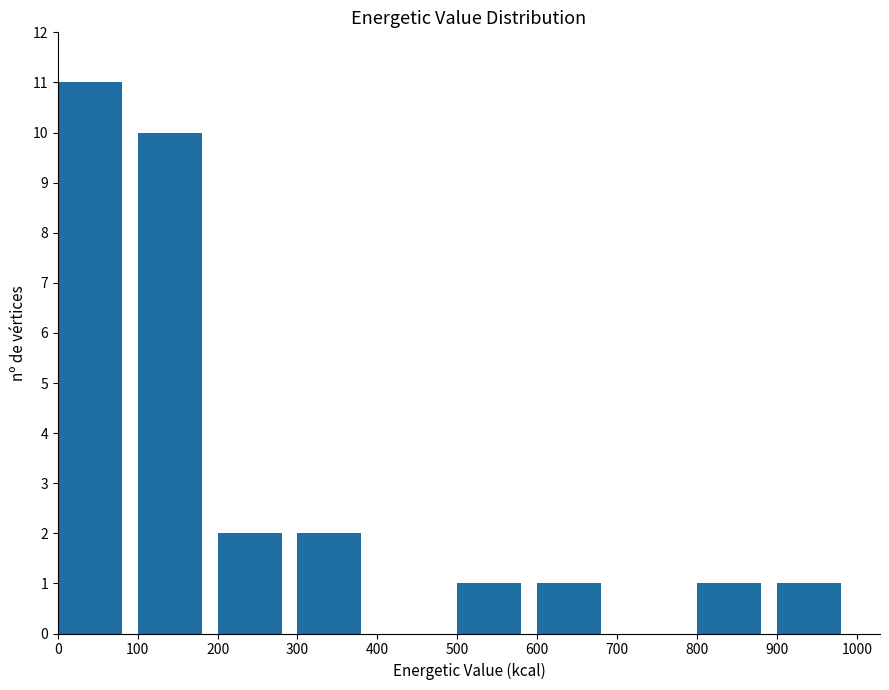

Which range on the x-axis has the tallest bar?

0 to 100